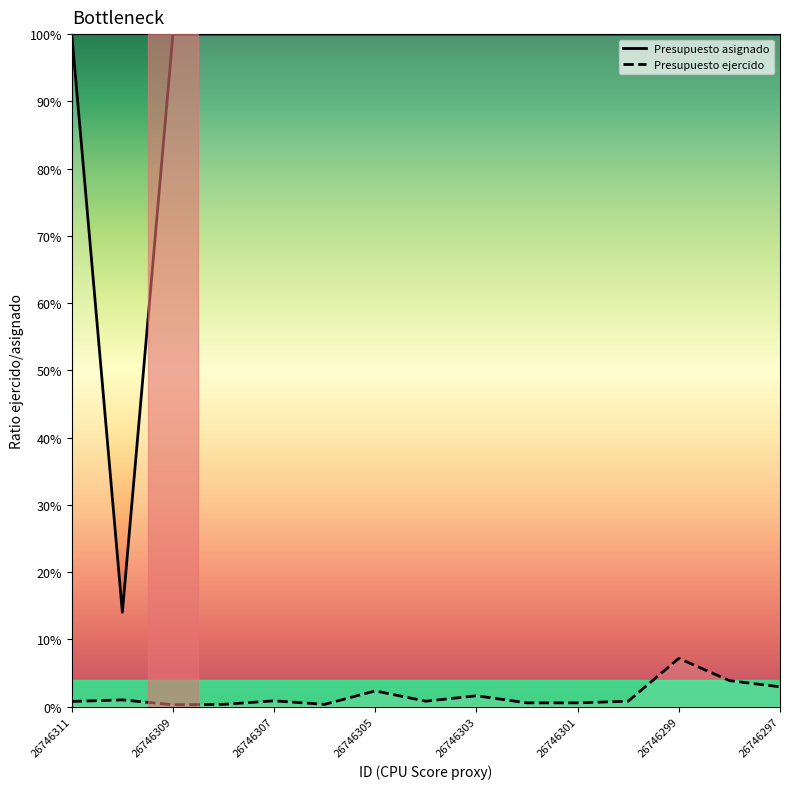

What are all the series names shown in the legend?

Presupuesto asignado, Presupuesto ejercido